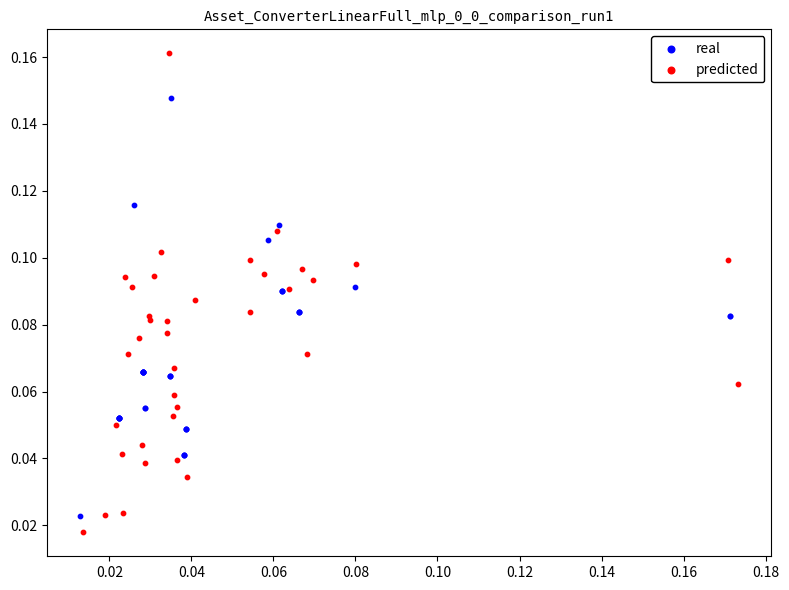

Which series has the widest spread of Y values?

predicted